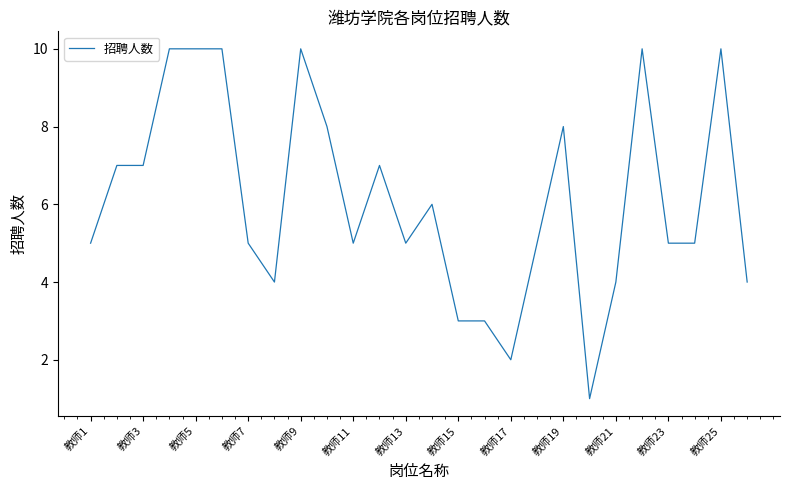

Is this an area chart (filled region under the line)?

No